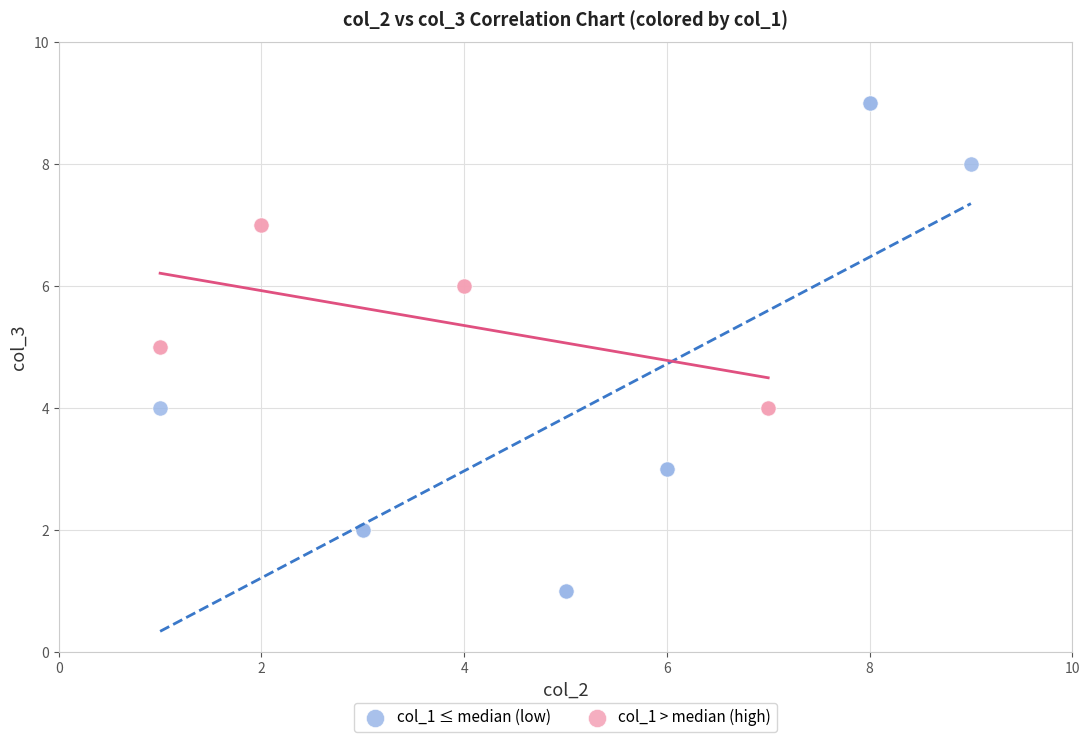

Which series has the widest spread of Y values?

col_1 ≤ median (low)